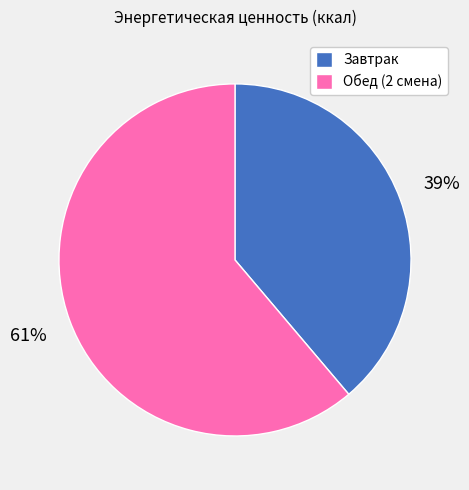

To the nearest percent, what percentage of the pie is Обед (2 смена)?

61%